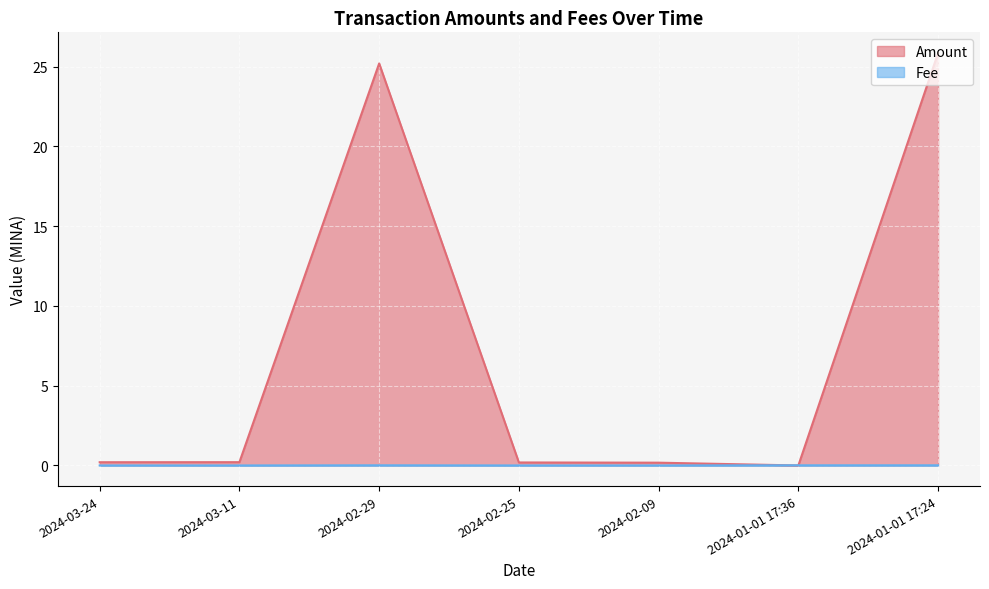

What is the average value of the Amount series?

7.4